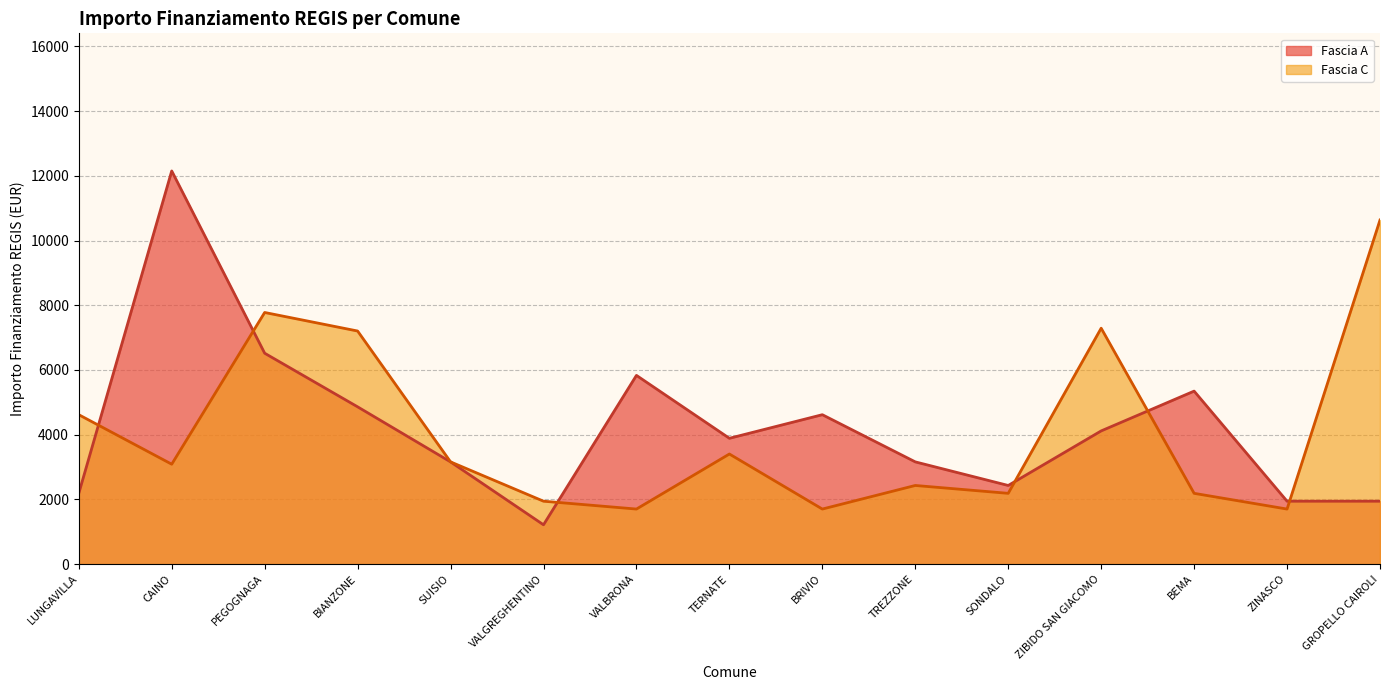

At which label does Fascia C reach its minimum?

VALBRONA